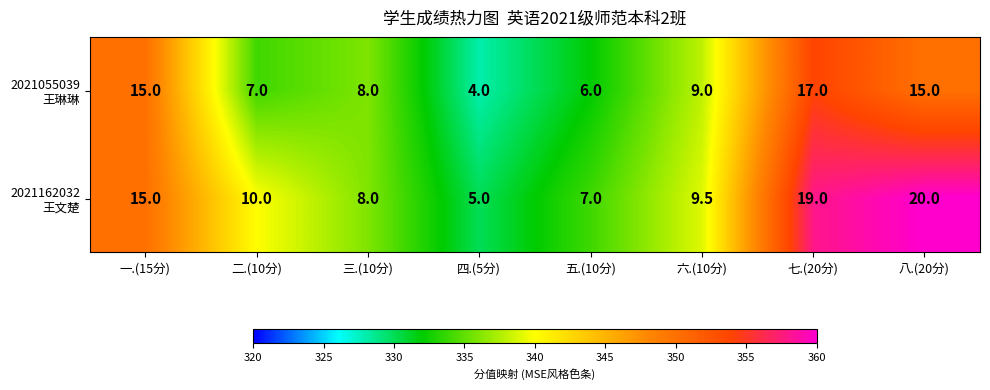

What is the difference between the highest and lowest values at 六.(10分)?

0.5